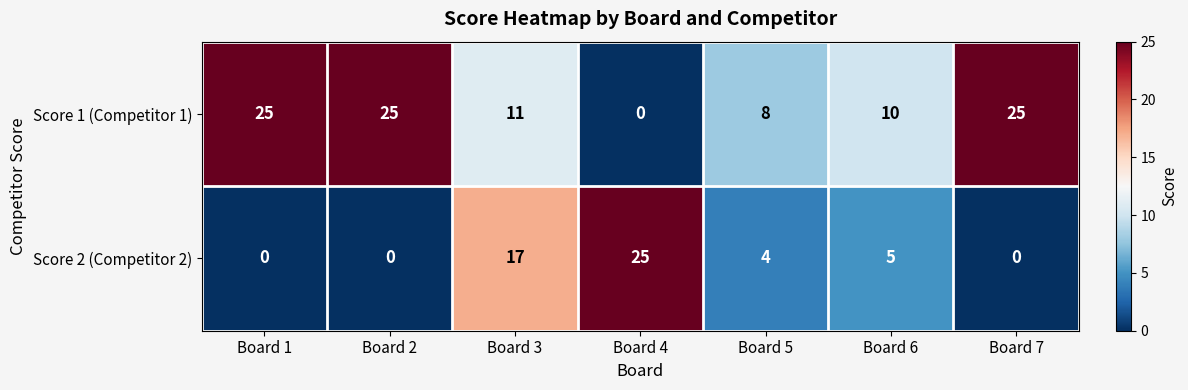

What is the difference between the Score 1 (Competitor 1) values at Board 2 and Board 4?

25